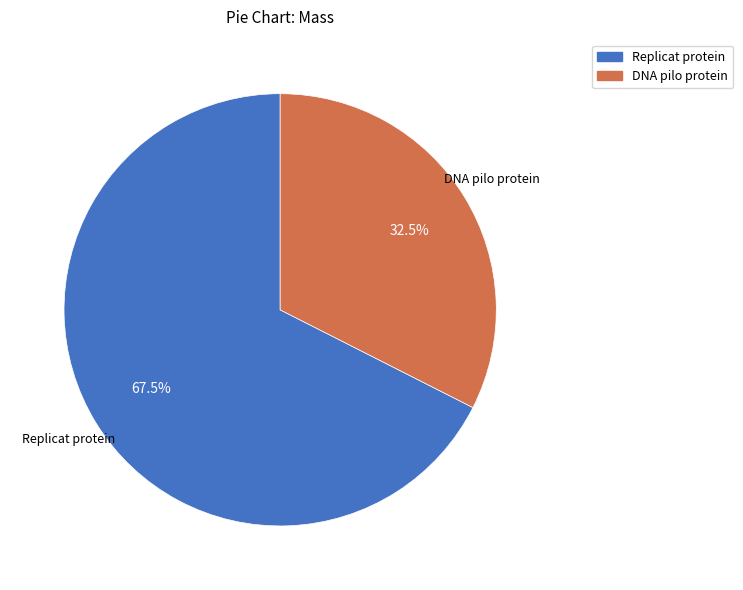

Is there a majority slice in this chart?

Yes